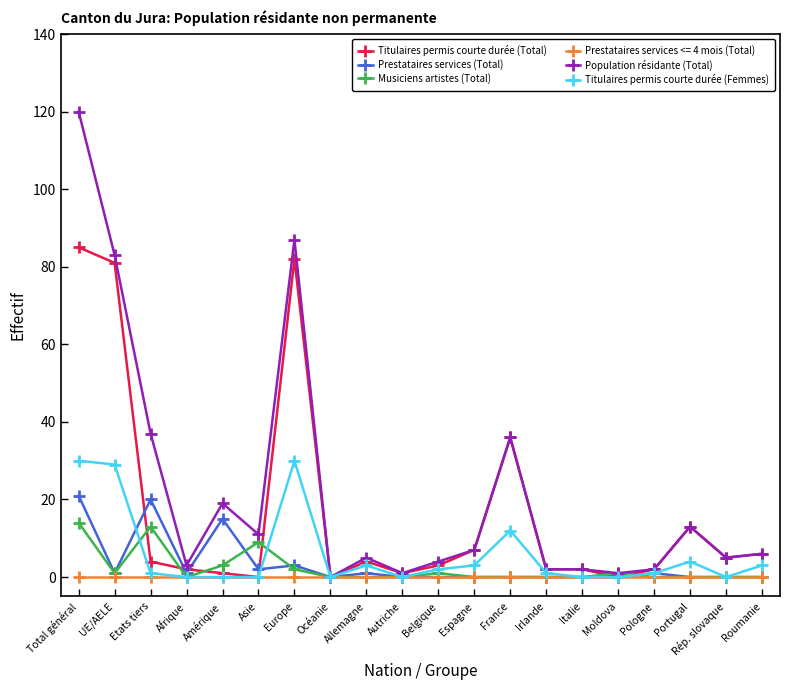

What is the sum of all Musiciens artistes (Total) values?

44